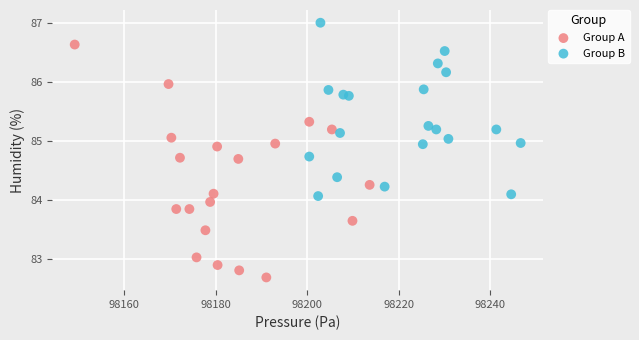

Which series has the largest Y range (max minus min)?

Group A